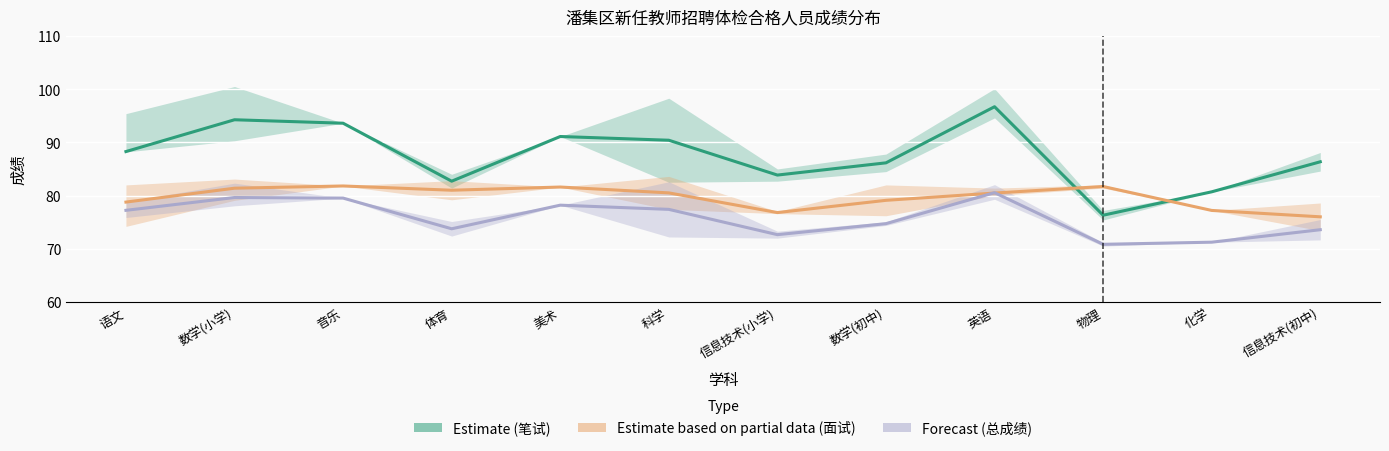

Rank the series by their average value, from highest to lowest.

Estimate (笔试), Estimate based on partial data (面试), Forecast (总成绩)